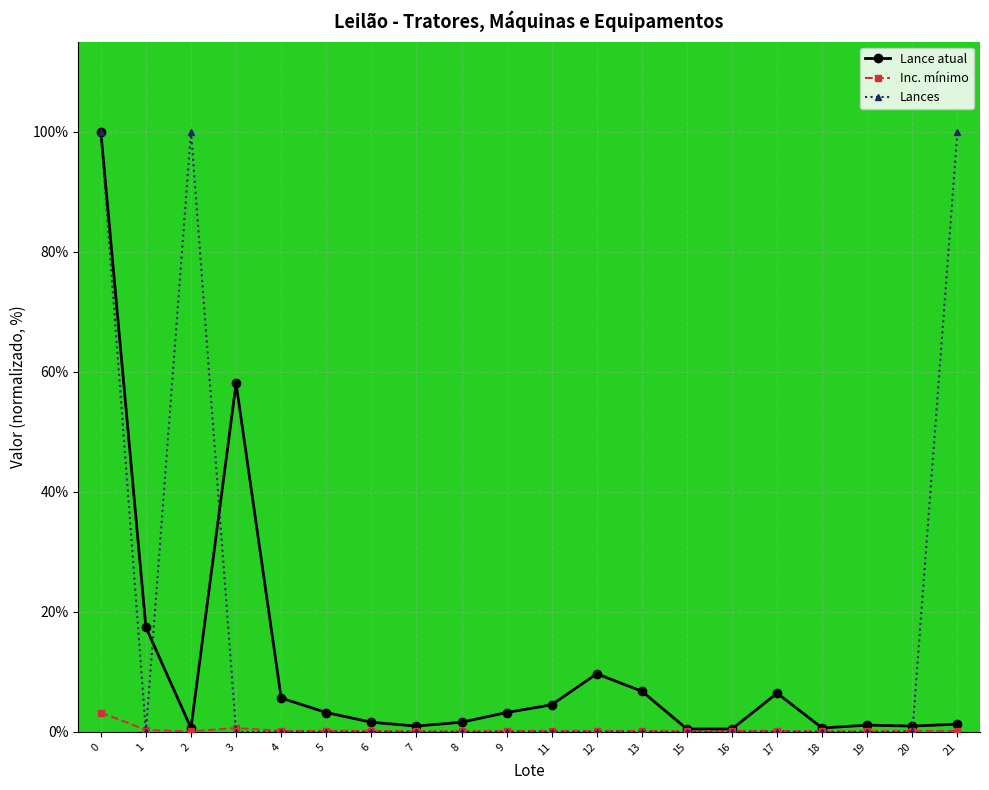

Read the Inc. mínimo value at 7.

0.1